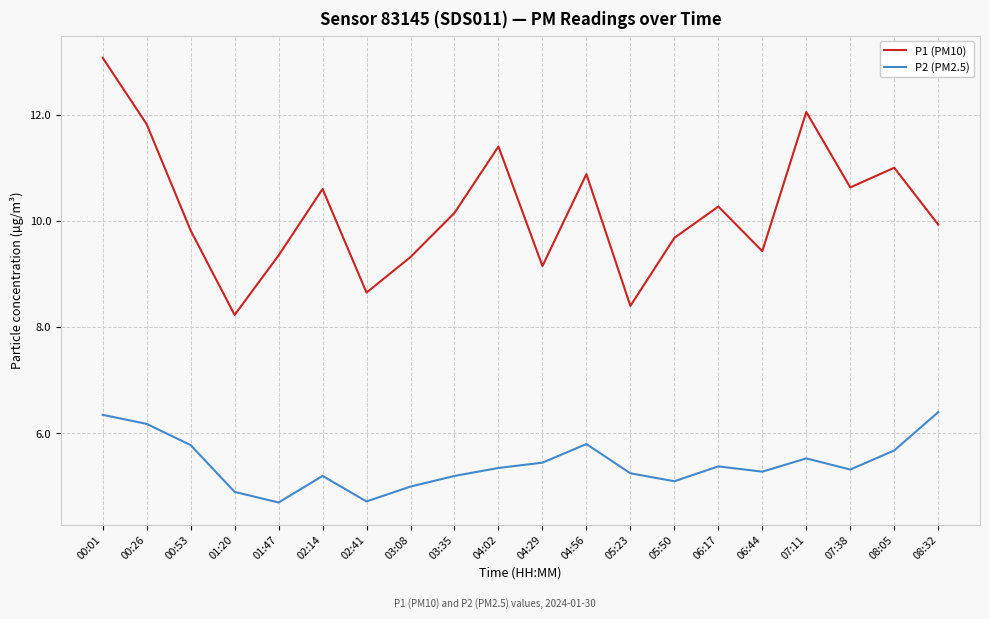

Rank the series by their average value, from lowest to highest.

P2 (PM2.5), P1 (PM10)